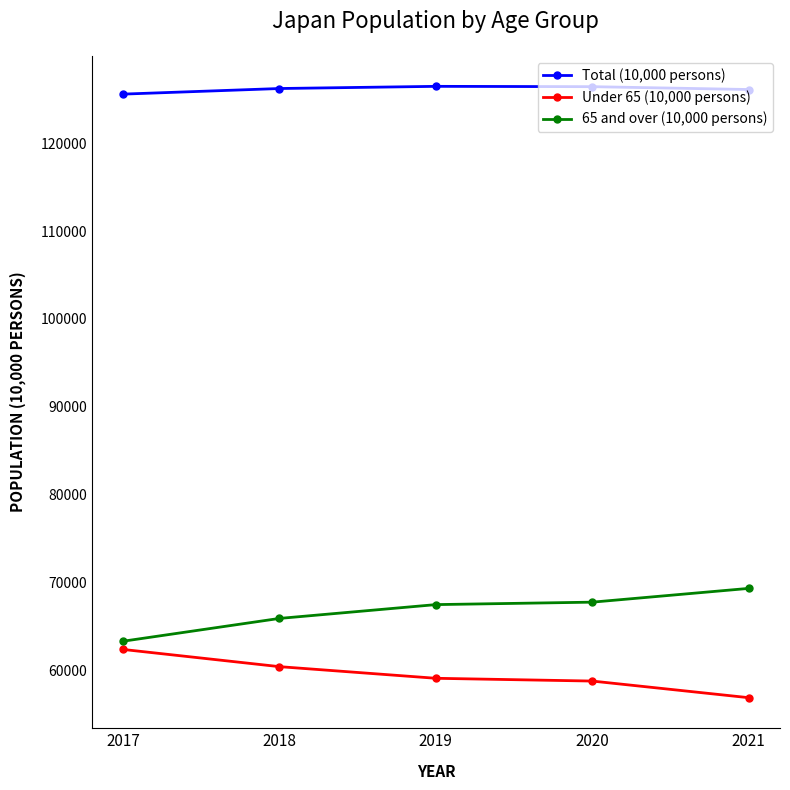

What is the value of the Under 65 (10,000 persons) point at the 2nd from the left?

60383